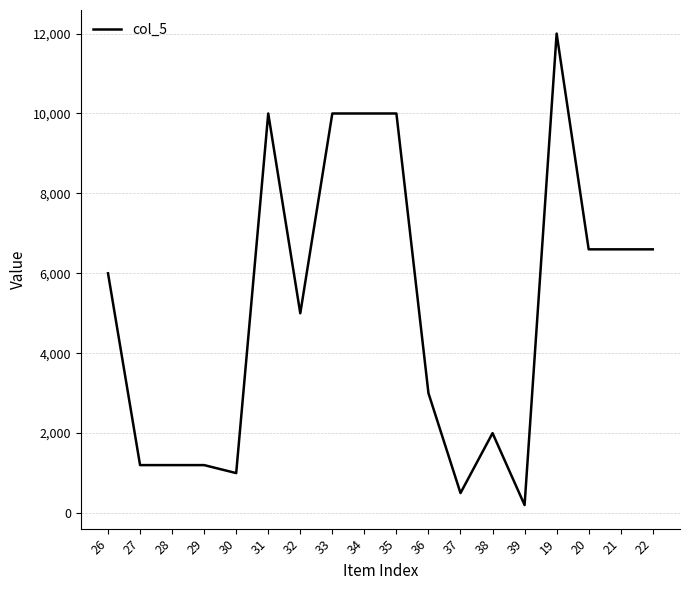

At which label is the value closest to 6100?

26